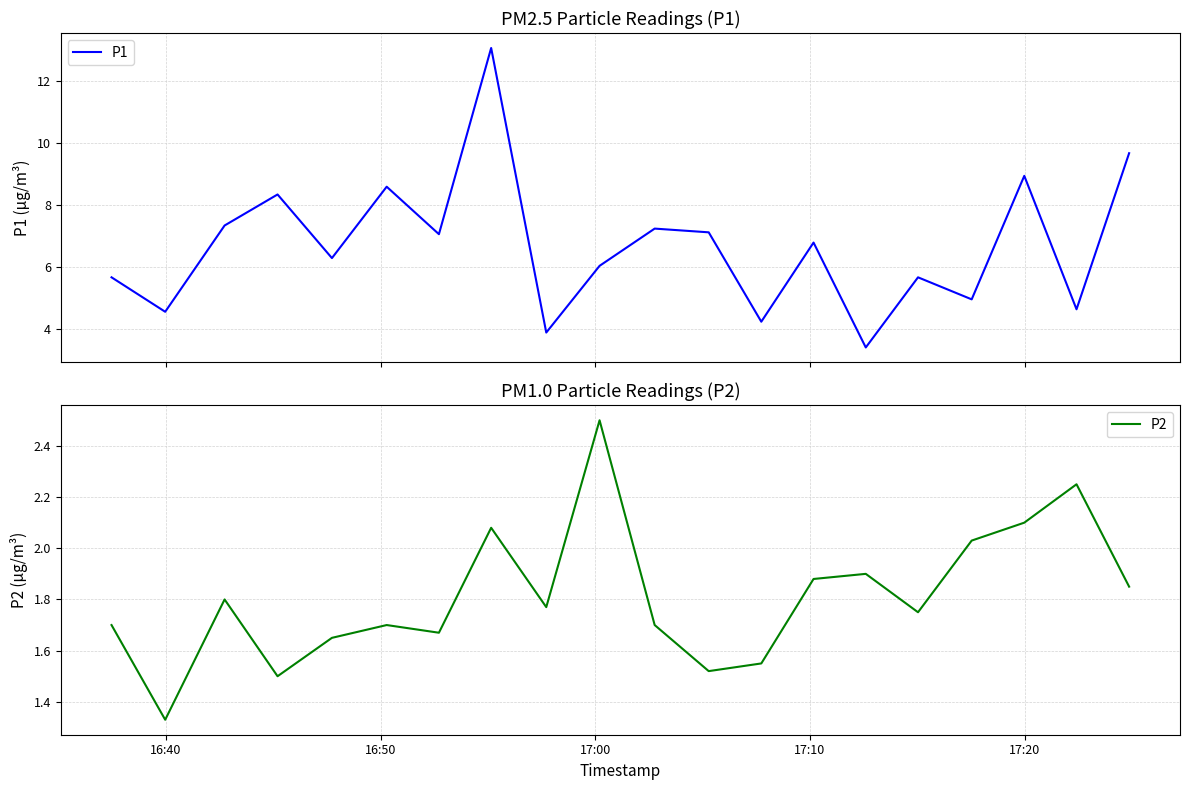

How many data points does each series have?

20